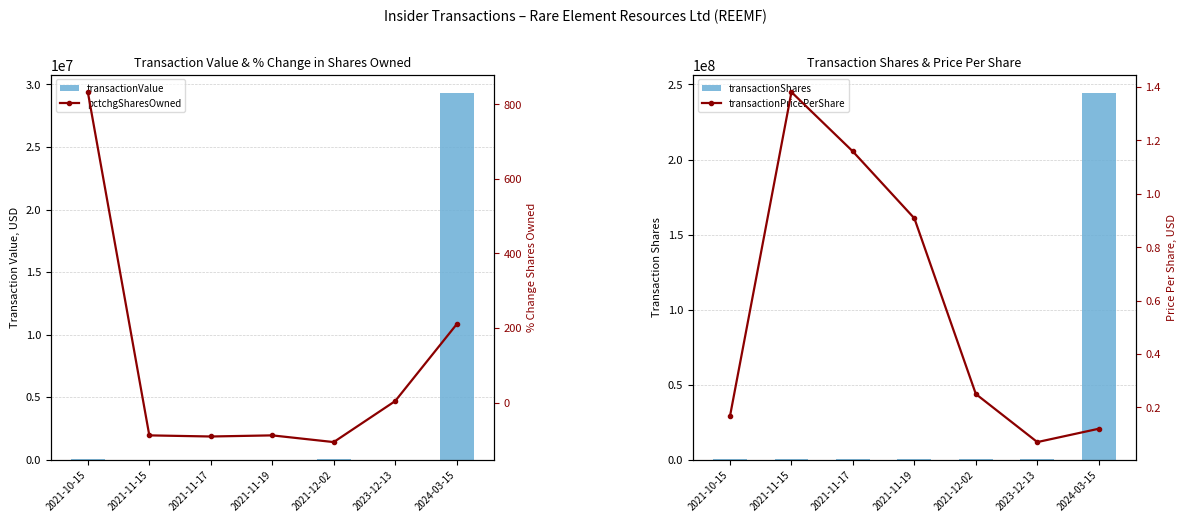

At how many categories does at least one series exceed 208858954?

1